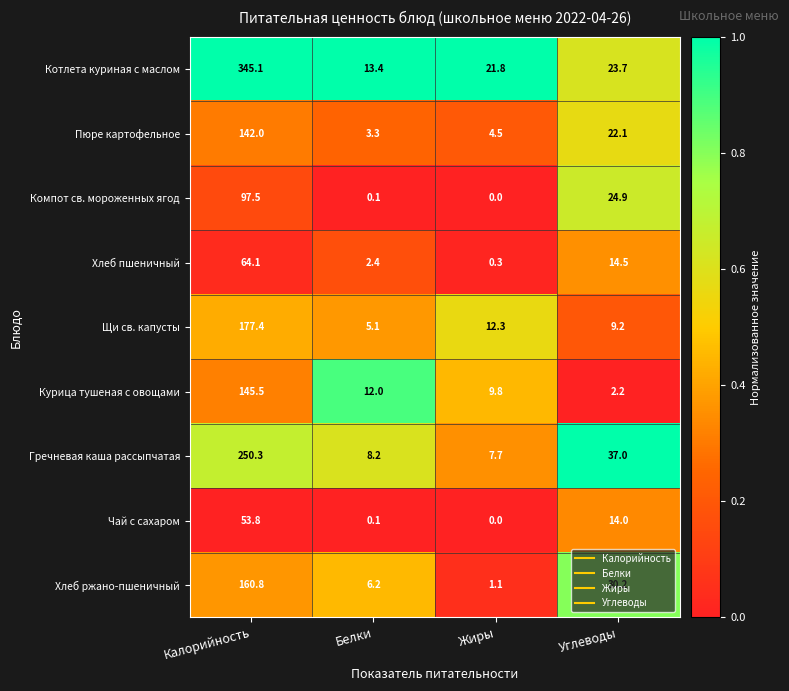

How many series are shown in this chart?

9